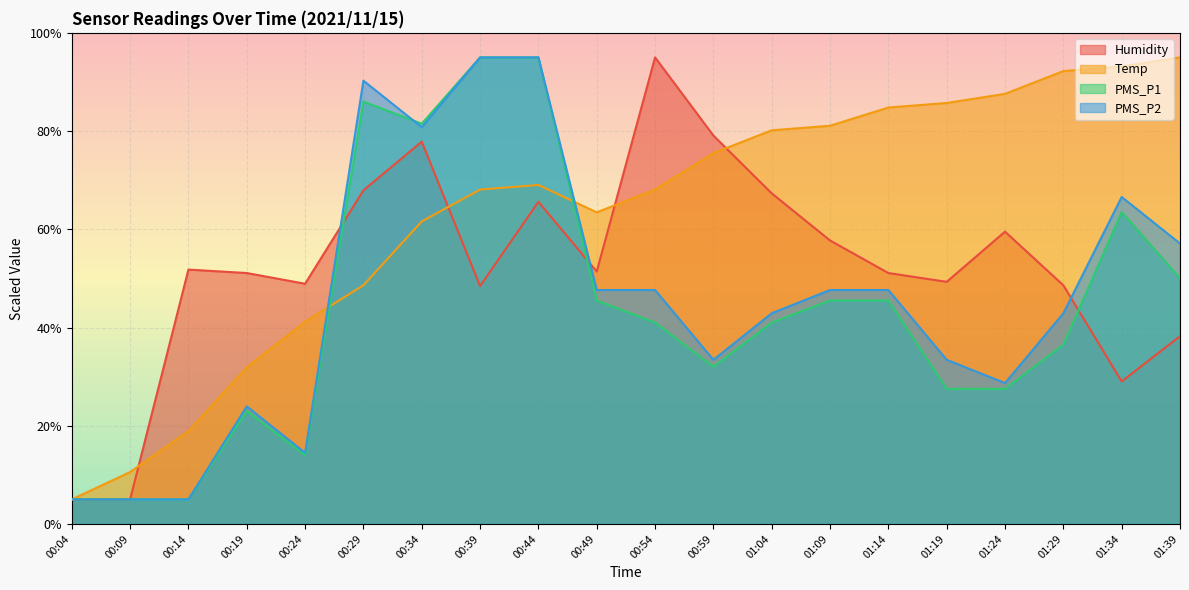

What is the value of the Humidity point at the 15th from the left?

51.1